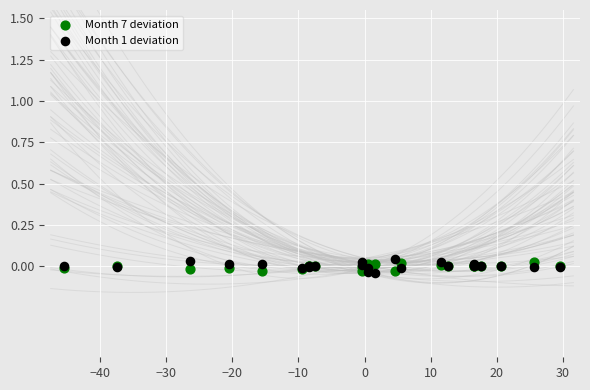

What are all the series names shown in the legend?

Month 7 deviation, Month 1 deviation